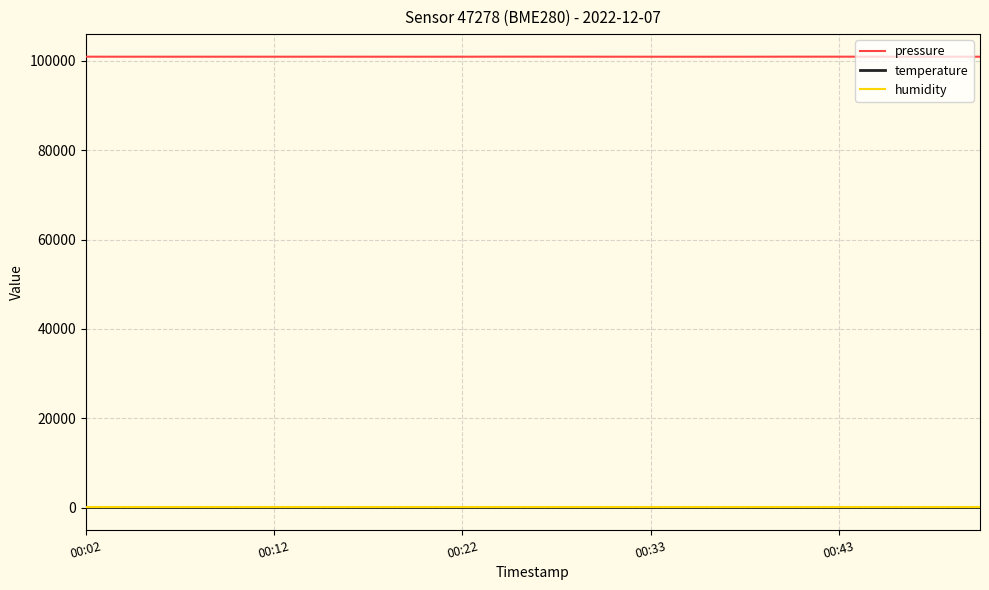

What is the minimum value for pressure?

100940.1